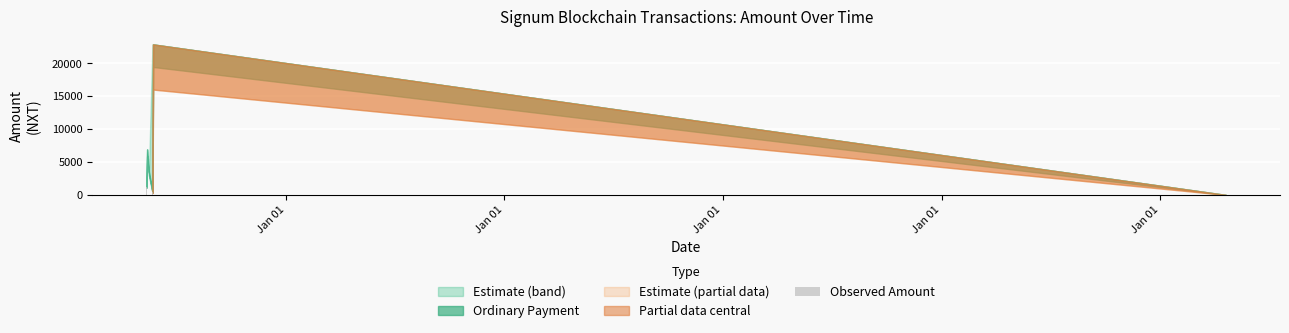

What is the greatest value displayed?

22904.7